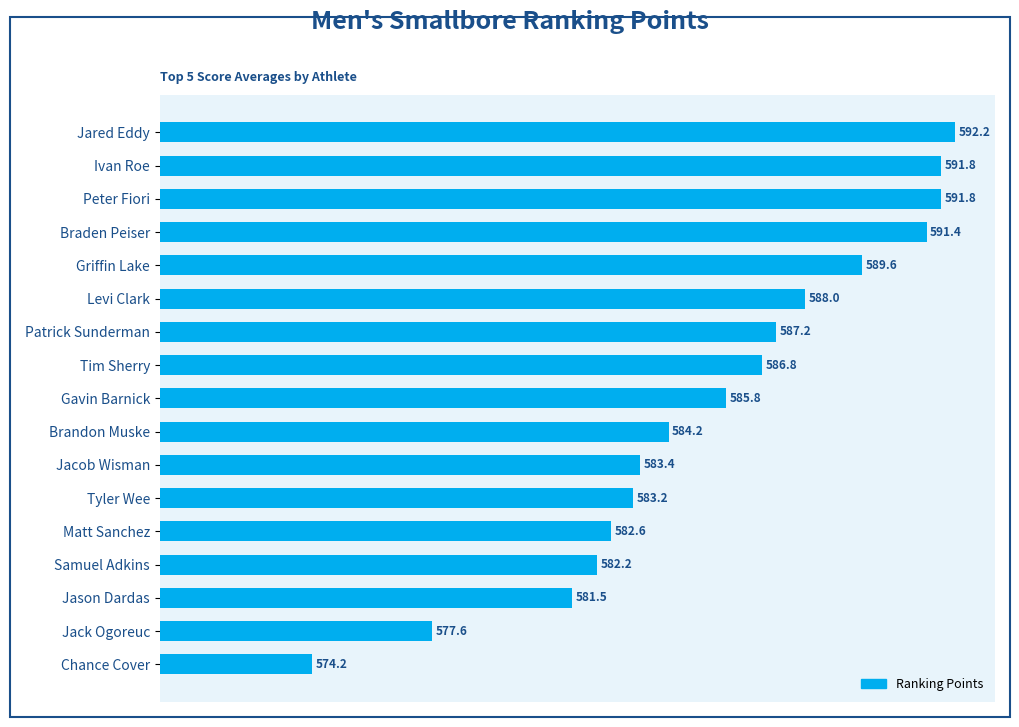

Are the bars grouped side by side (vs. stacked)?

No